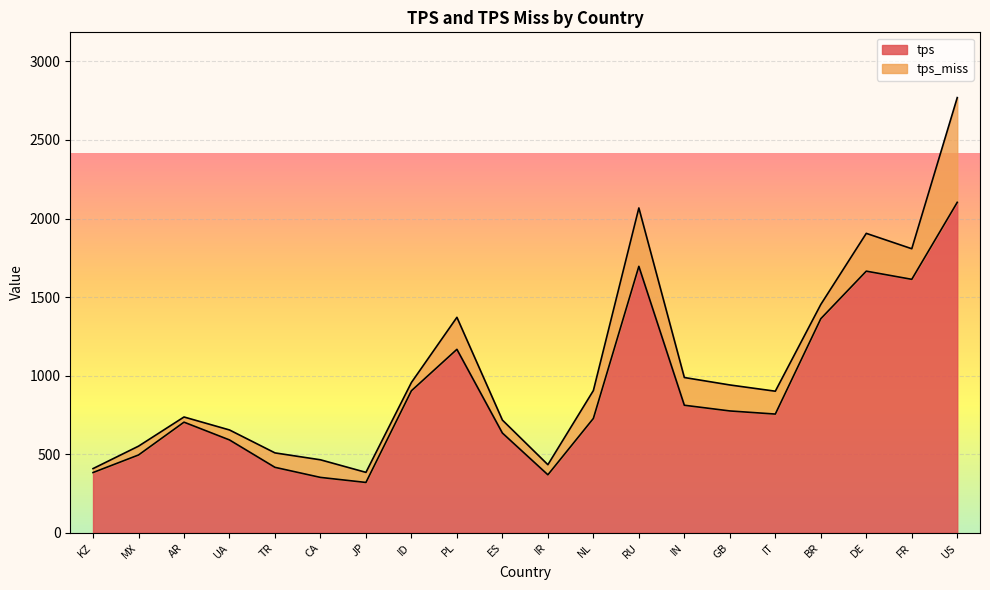

Which category has the highest value in the tps series?

US